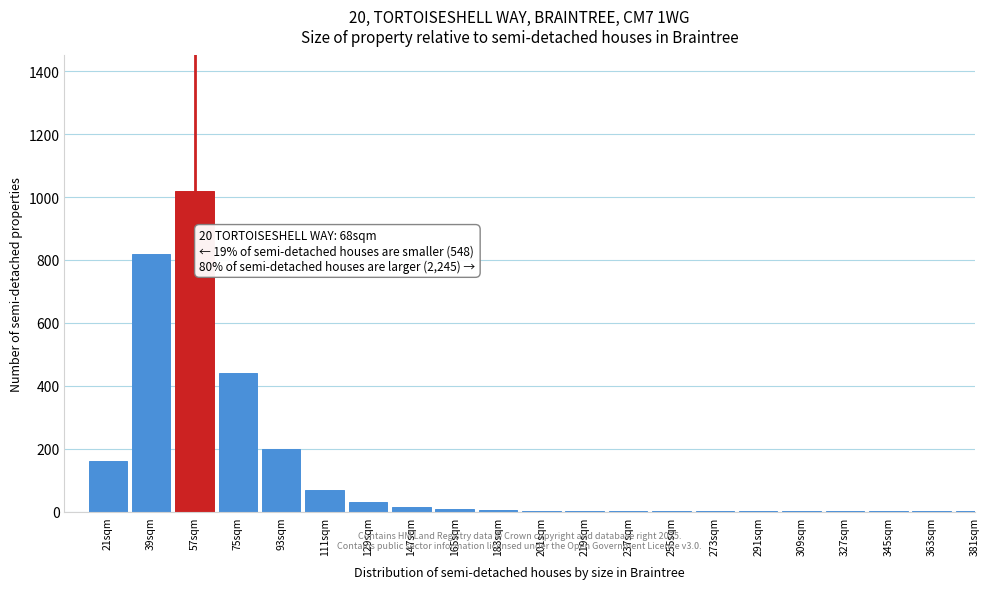

What is the maximum value shown in the chart?

1020